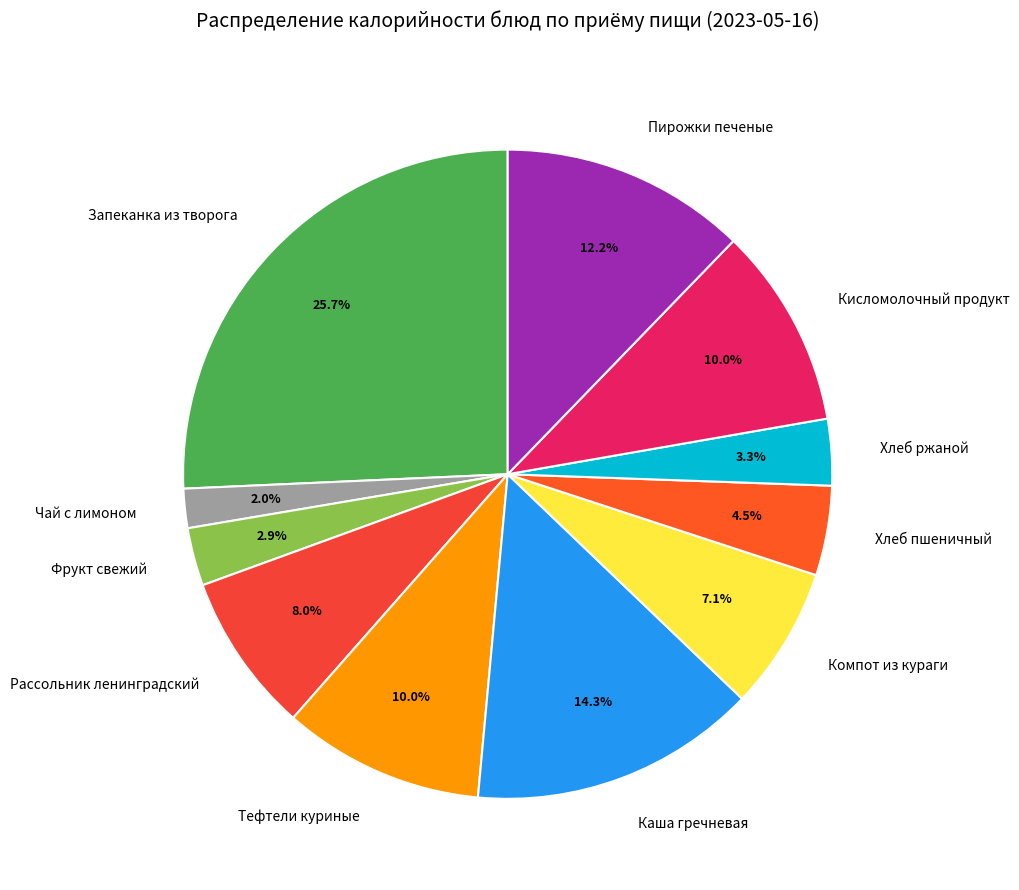

Which category has the biggest portion of the pie?

Запеканка из творога